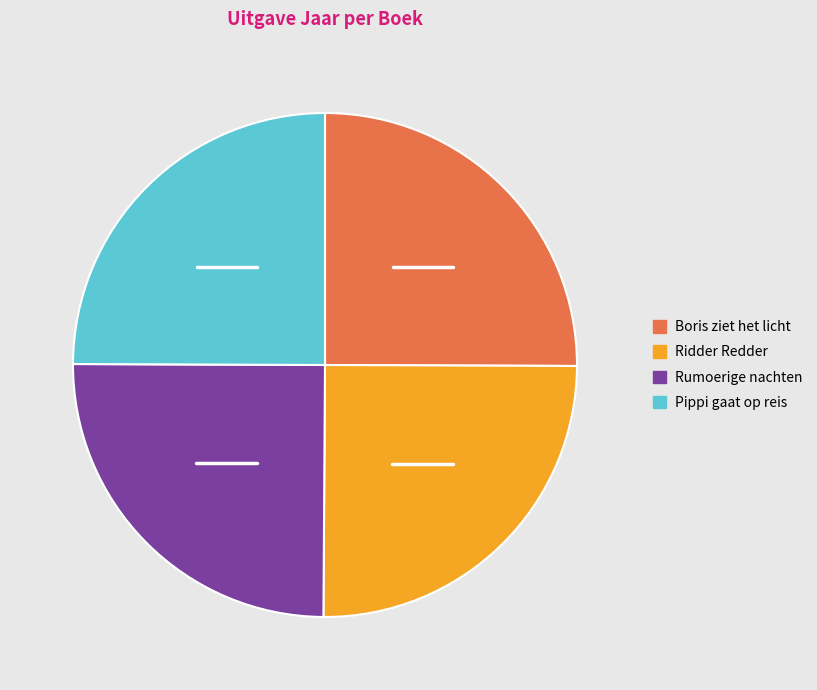

Approximately how many times larger is the value at Pippi gaat op reis compared to Ridder Redder?

1.0